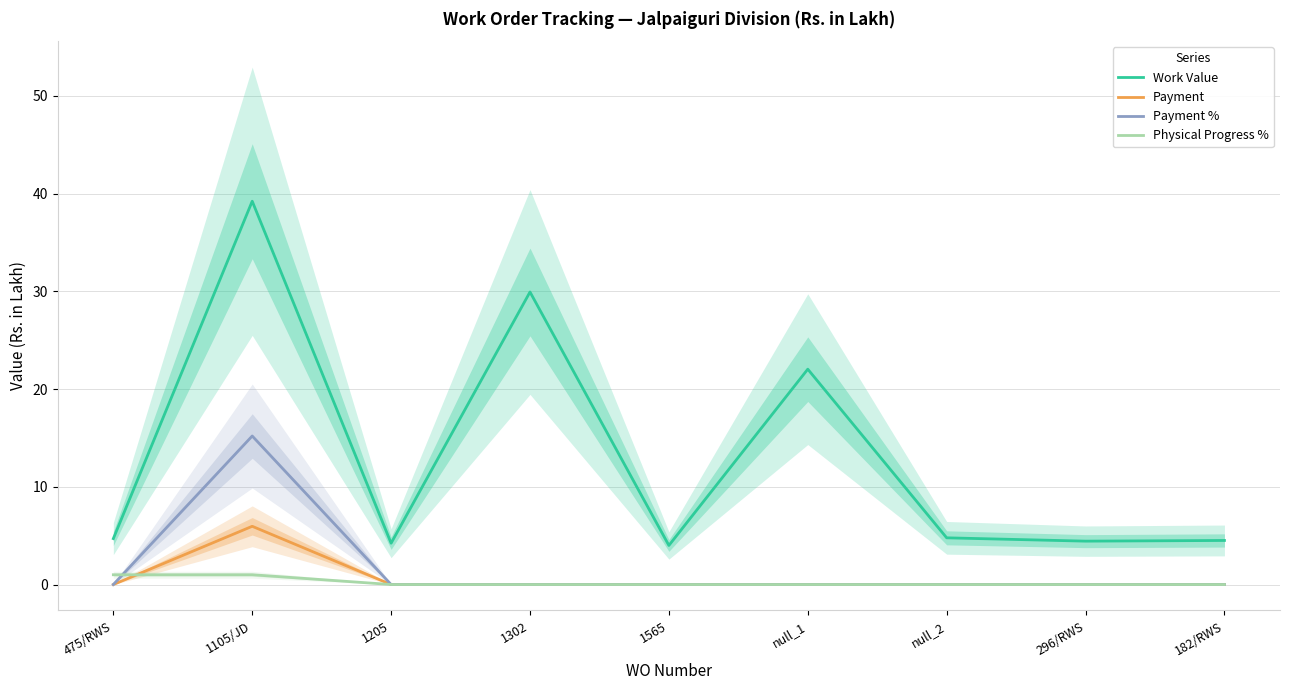

How many values in the Work Value series exceed 4?

8